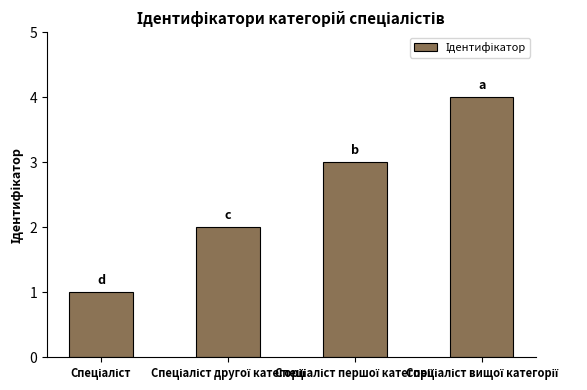

What is the difference between the maximum and minimum values?

3